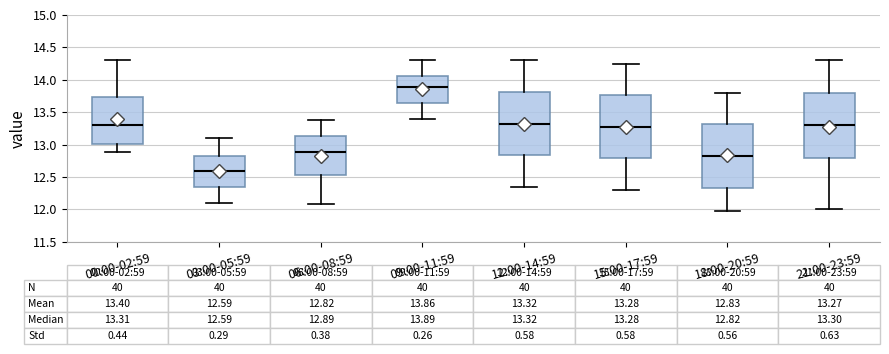

Which box's median line is the highest?

09:00-11:59